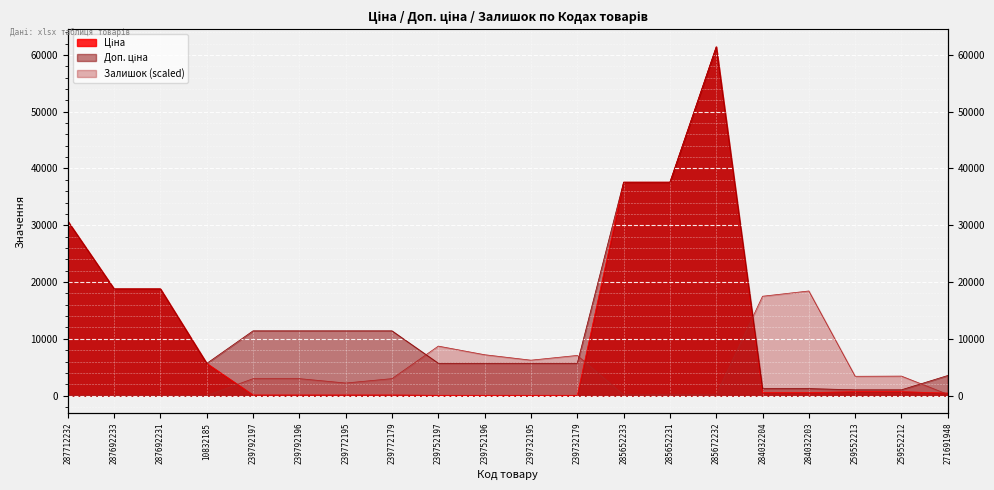

Reading left to right, what are all the values shown in this chart?

Ціна: 287712232=30717.1	287692233=18796.8	287692231=18796.8	10832185=5673.8	239792197=114.1	239792196=114.1	239772195=114.1	239772179=114.1	239752197=57.0	239752196=57.0	239732195=57.0	239732179=57.0	285652233=37593.6	285652231=37593.6	285672232=61434.3	284032204=539.0	284032203=539.0	259552213=693.7	259552212=693.7	271691948=443.1
Доп. ціна: 287712232=30717.1	287692233=18796.8	287692231=18796.8	10832185=5673.8	239792197=11410.0	239792196=11410.0	239772195=11410.0	239772179=11410.0	239752197=5705.0	239752196=5705.0	239732195=5705.0	239732179=5705.0	285652233=37593.6	285652231=37593.6	285672232=61434.3	284032204=1235.4	284032203=1235.4	259552213=1024.6	259552212=1024.6	271691948=3545.0
Залишок: 287712232=0.0	287692233=0.0	287692231=0.0	10832185=20.6	239792197=2982.3	239792196=2992.6	239772195=2218.7	239772179=2992.6	239752197=8719.8	239752196=7202.9	239732195=6243.2	239732179=7079.0	285652233=134.2	285652231=237.3	285672232=165.1	284032204=17501.5	284032203=18430.3	259552213=3405.4	259552212=3436.3	271691948=227.0